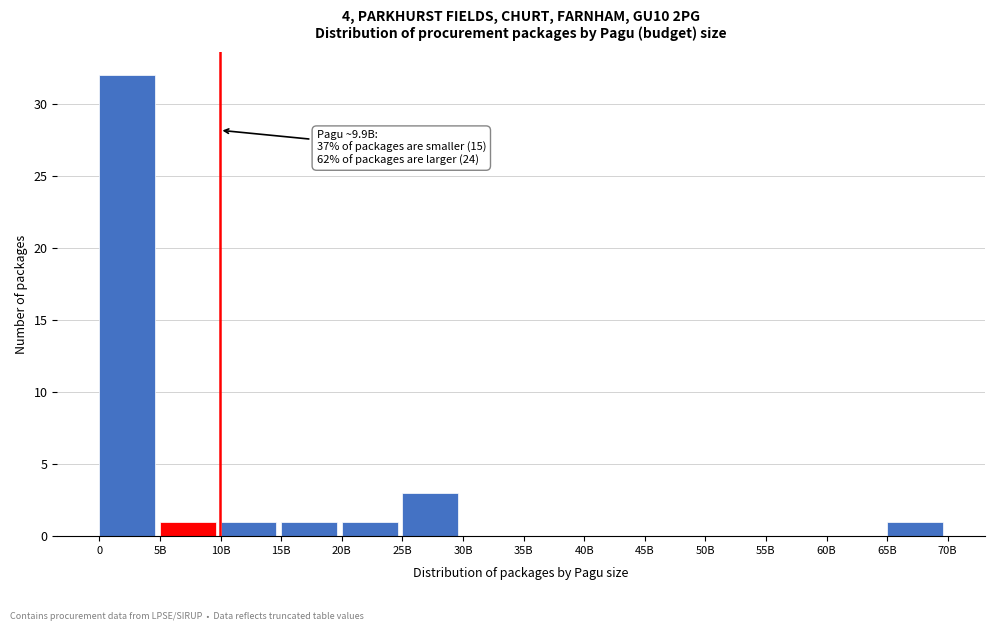

Reading right to left, what are all the values shown in this chart?

65B=1	60B=0	55B=0	50B=0	45B=0	40B=0	35B=0	30B=0	25B=3	20B=1	15B=1	10B=1	5B=1	0=32